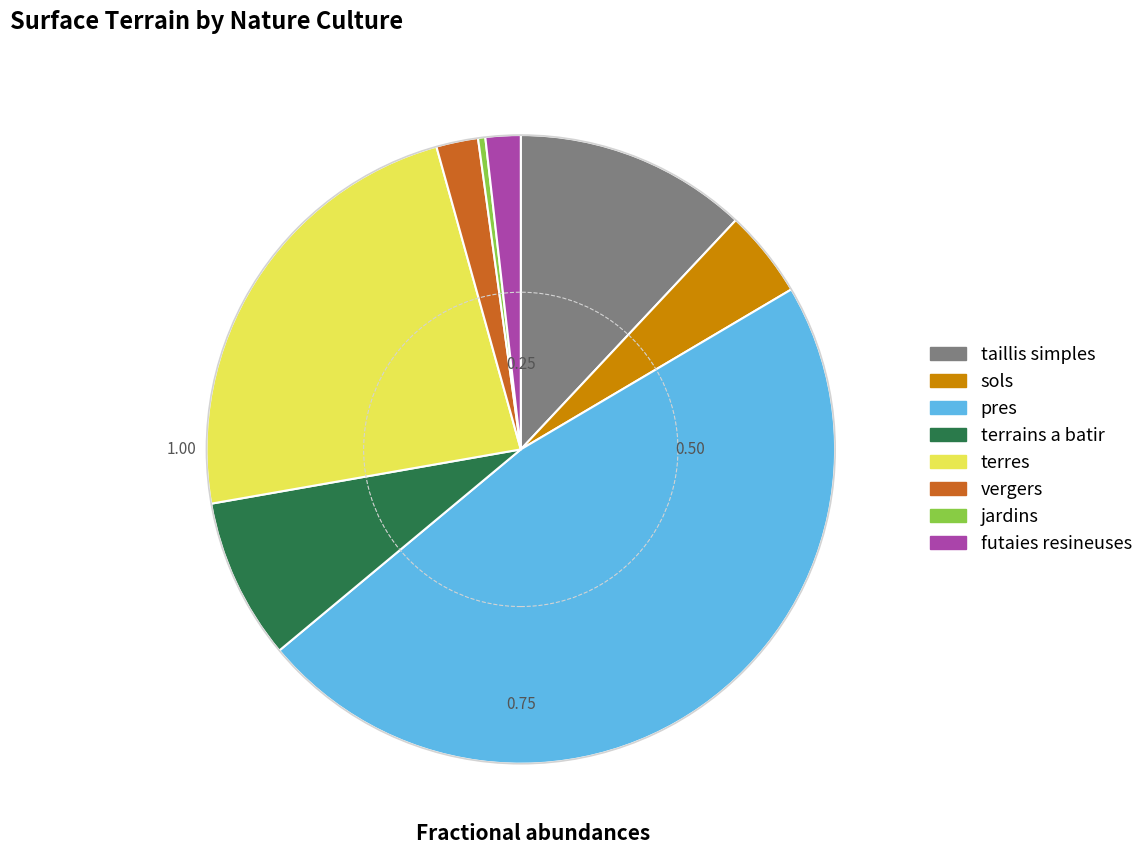

Is there a majority slice in this chart?

No